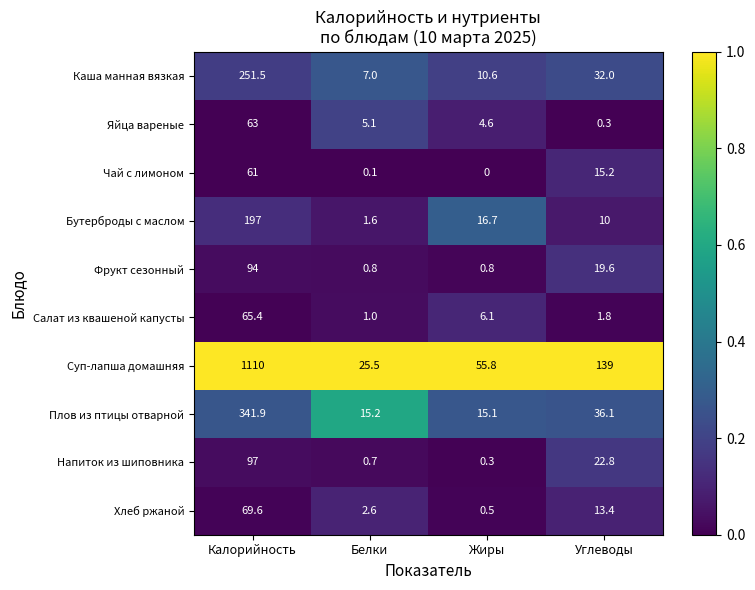

The Чай с лимоном series shows 61.0 at Калорийность. True or false?

True